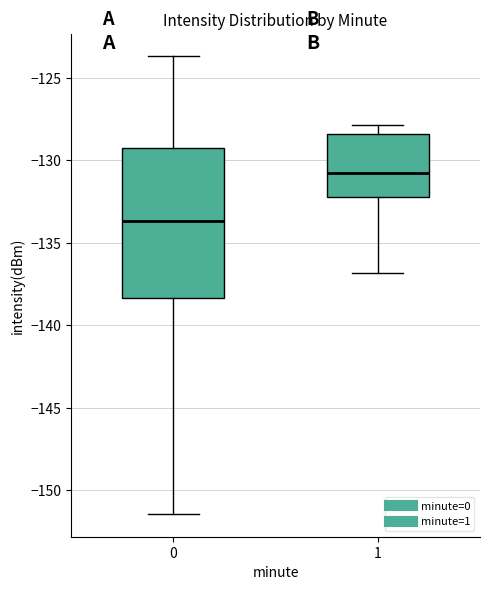

Comparing the boxes themselves (not the whiskers), which one is the tallest?

0